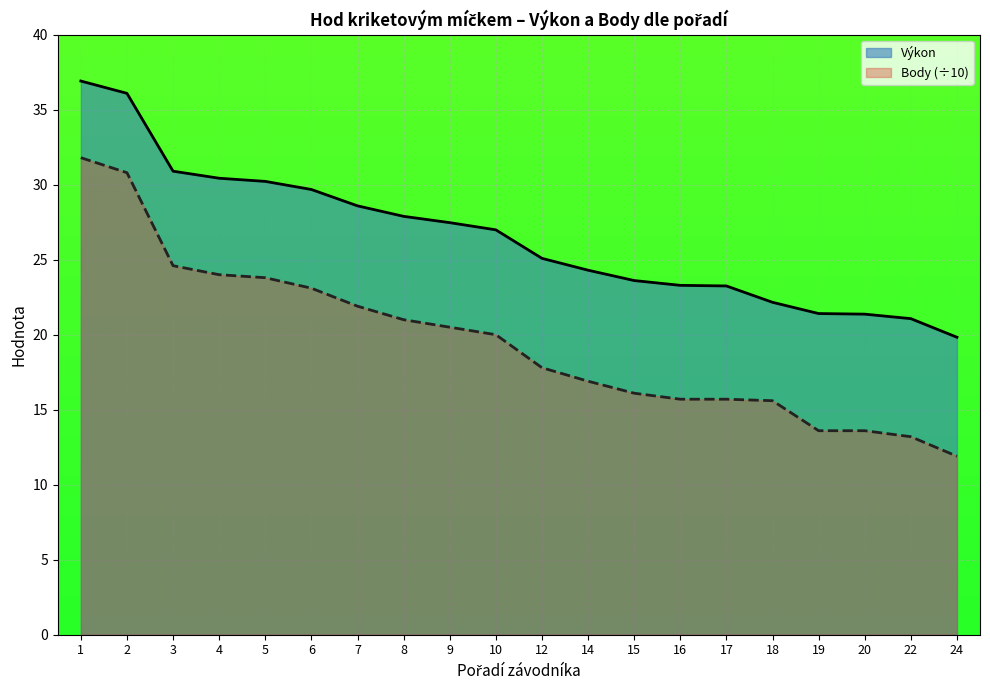

Is the value of Body at 4 greater than the value of Výkon at 12?

No